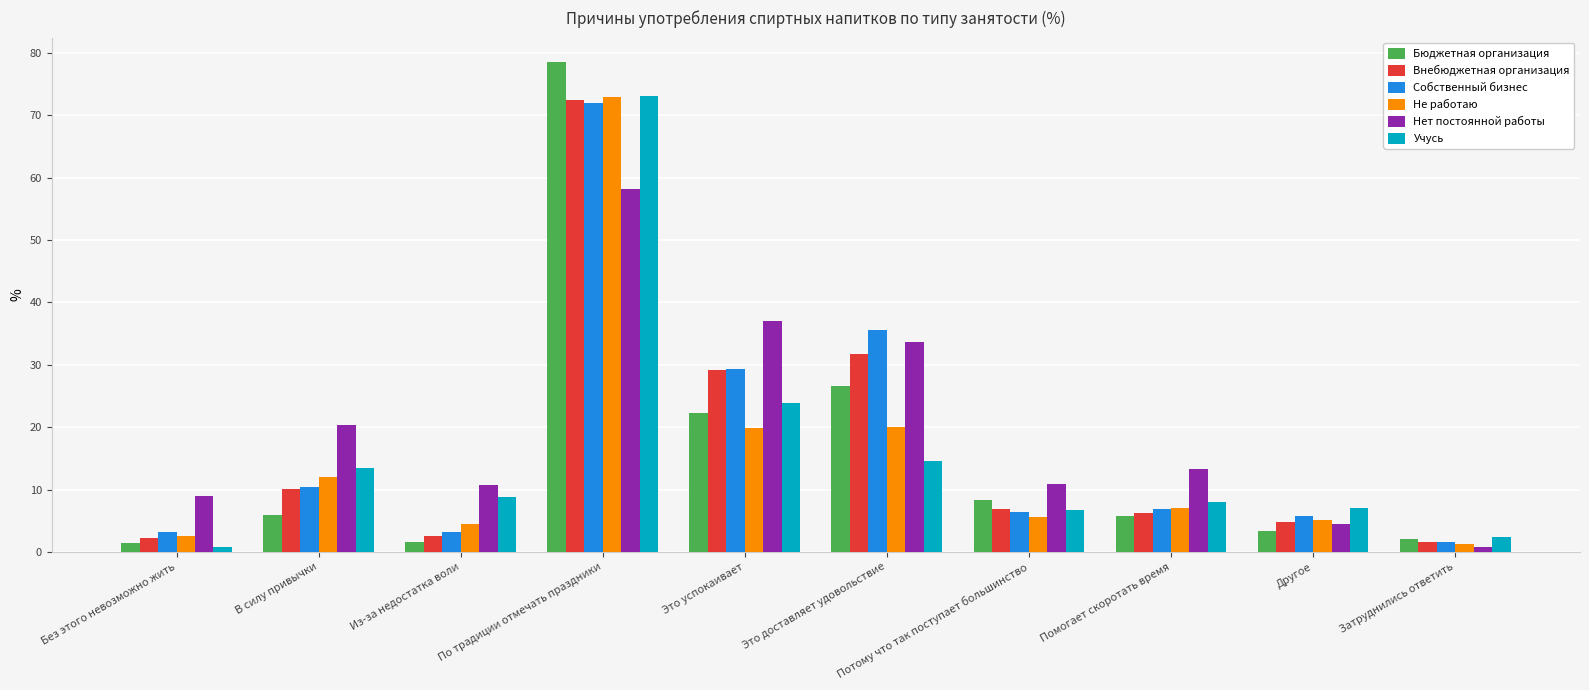

Which category has the highest value in the Не работаю series?

По традиции отмечать праздники